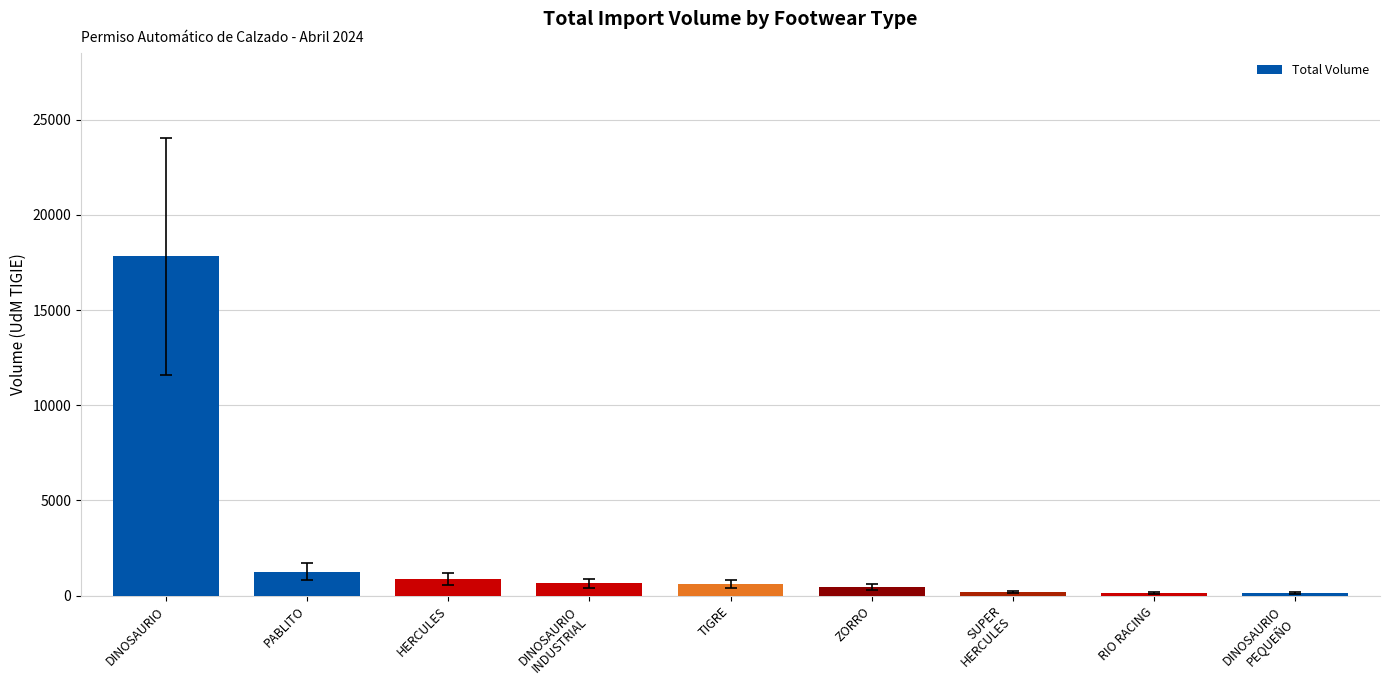

What is the change in value from DINOSAURIO to DINOSAURIO
PEQUEÑO?

-17704